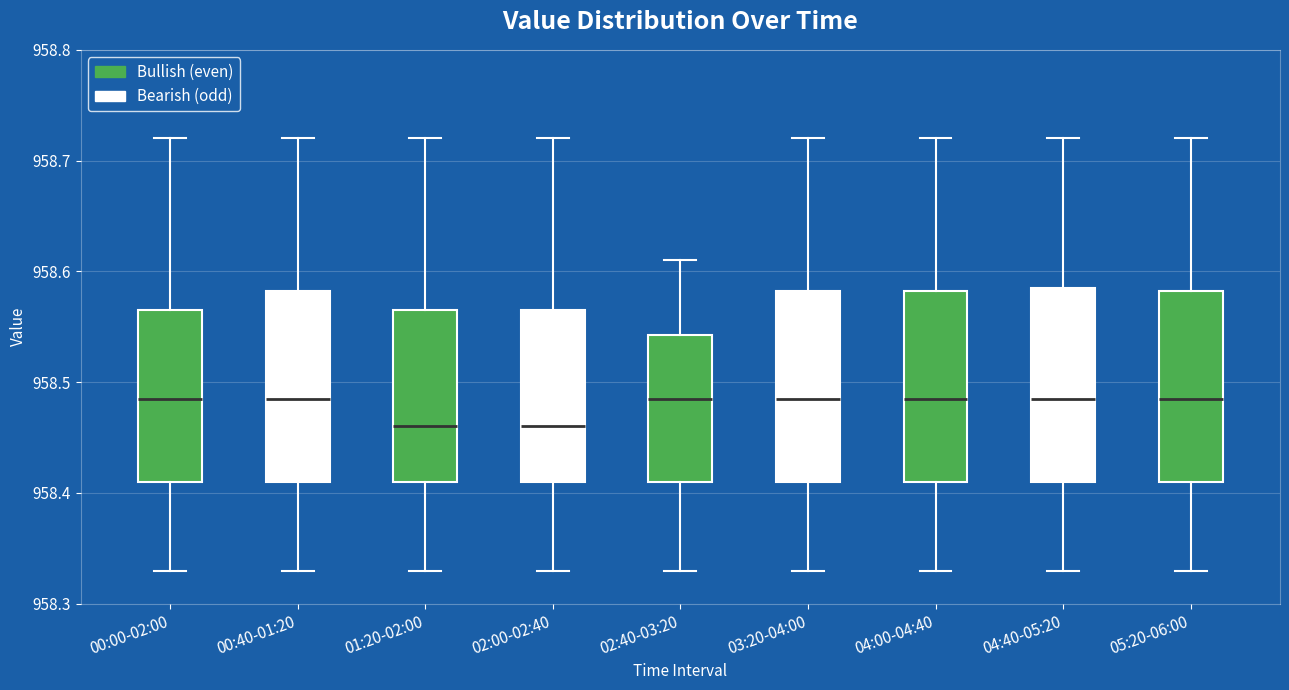

Reading left to right, read every box against the y-axis: the position of its median line, the range the box covers, and the ends of its whiskers. The values are not printed on the chart, so give them approximately, as read against the axis.

00:00-02:00: median 958.49, box 958.41 to 958.57, whiskers 958.33 to 958.72
00:40-01:20: median 958.49, box 958.41 to 958.58, whiskers 958.33 to 958.72
01:20-02:00: median 958.46, box 958.41 to 958.57, whiskers 958.33 to 958.72
02:00-02:40: median 958.46, box 958.41 to 958.57, whiskers 958.33 to 958.72
02:40-03:20: median 958.49, box 958.41 to 958.54, whiskers 958.33 to 958.61
03:20-04:00: median 958.49, box 958.41 to 958.58, whiskers 958.33 to 958.72
04:00-04:40: median 958.49, box 958.41 to 958.58, whiskers 958.33 to 958.72
04:40-05:20: median 958.49, box 958.41 to 958.59, whiskers 958.33 to 958.72
05:20-06:00: median 958.49, box 958.41 to 958.58, whiskers 958.33 to 958.72